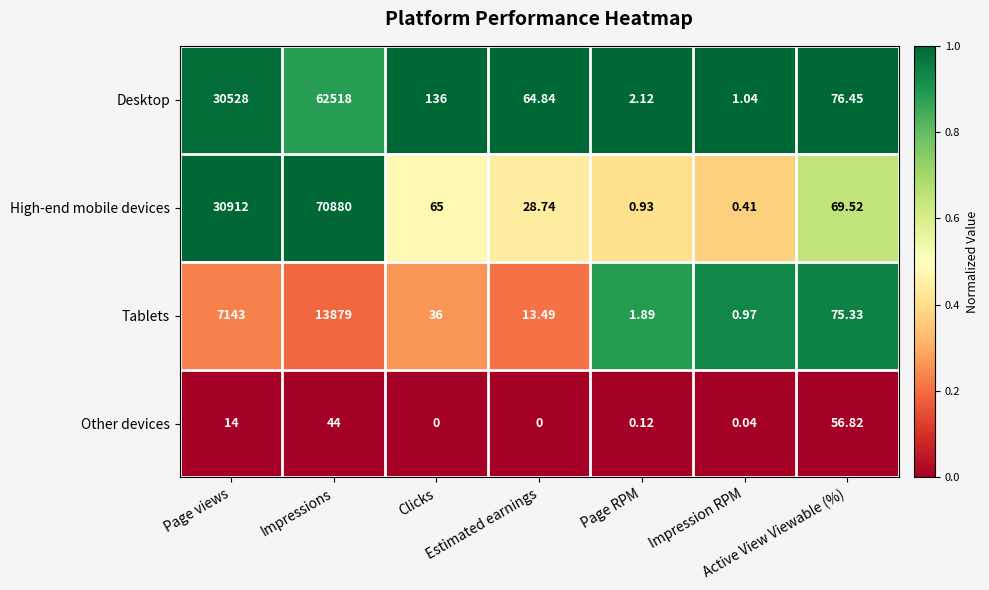

List the series in order of their peak value, lowest first.

Other devices, Tablets, Desktop, High-end mobile devices